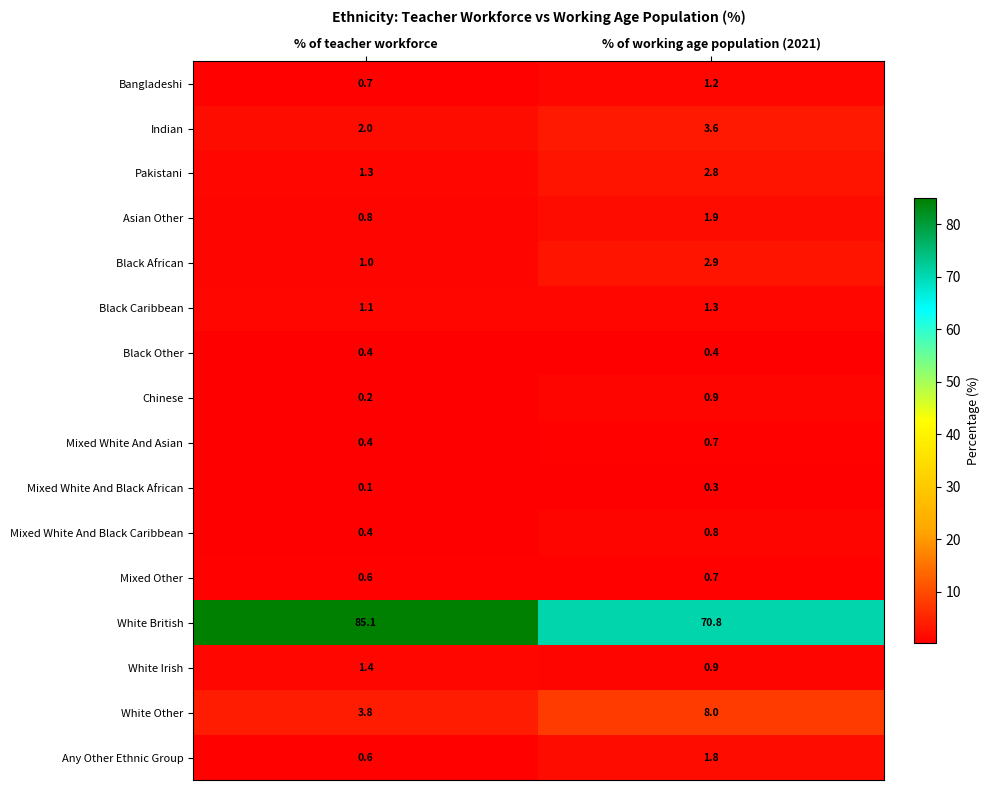

Which series has the widest spread of values?

White British